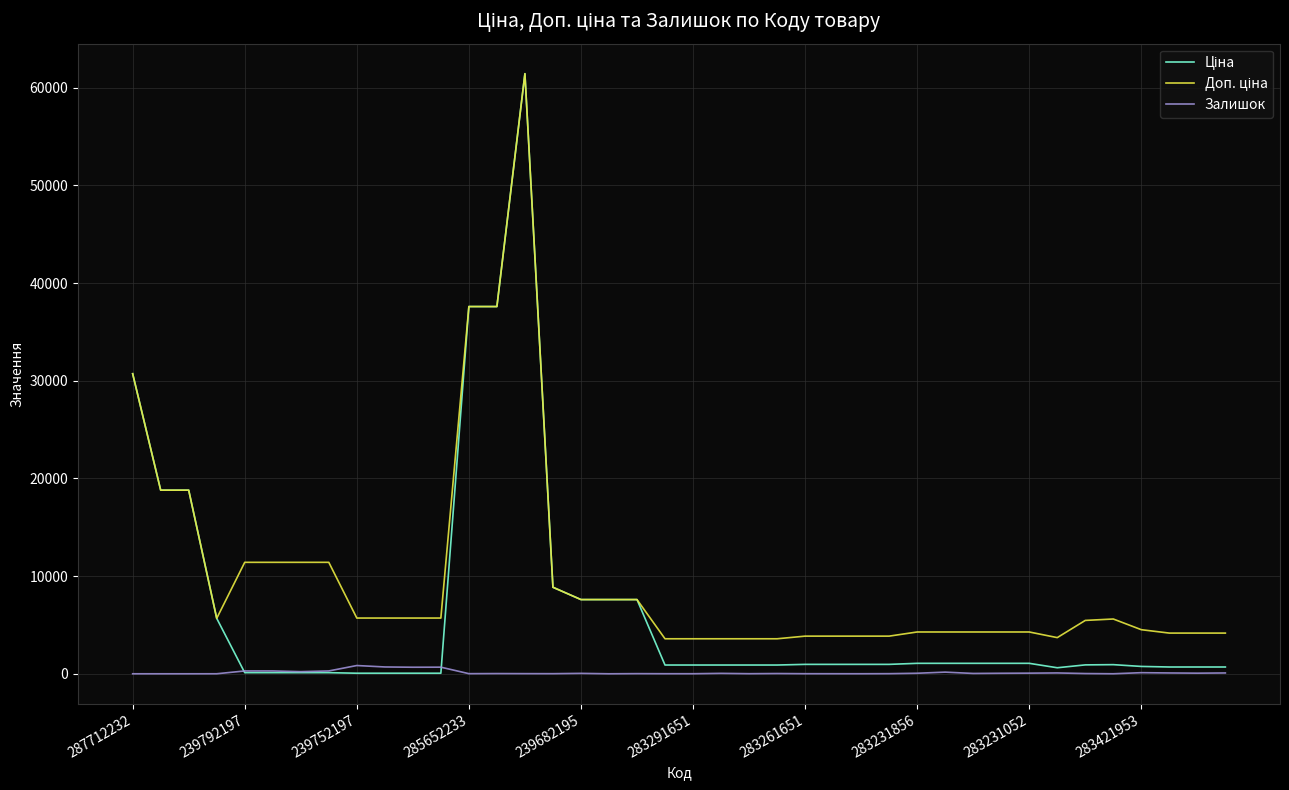

What is the greatest value displayed?

61434.3